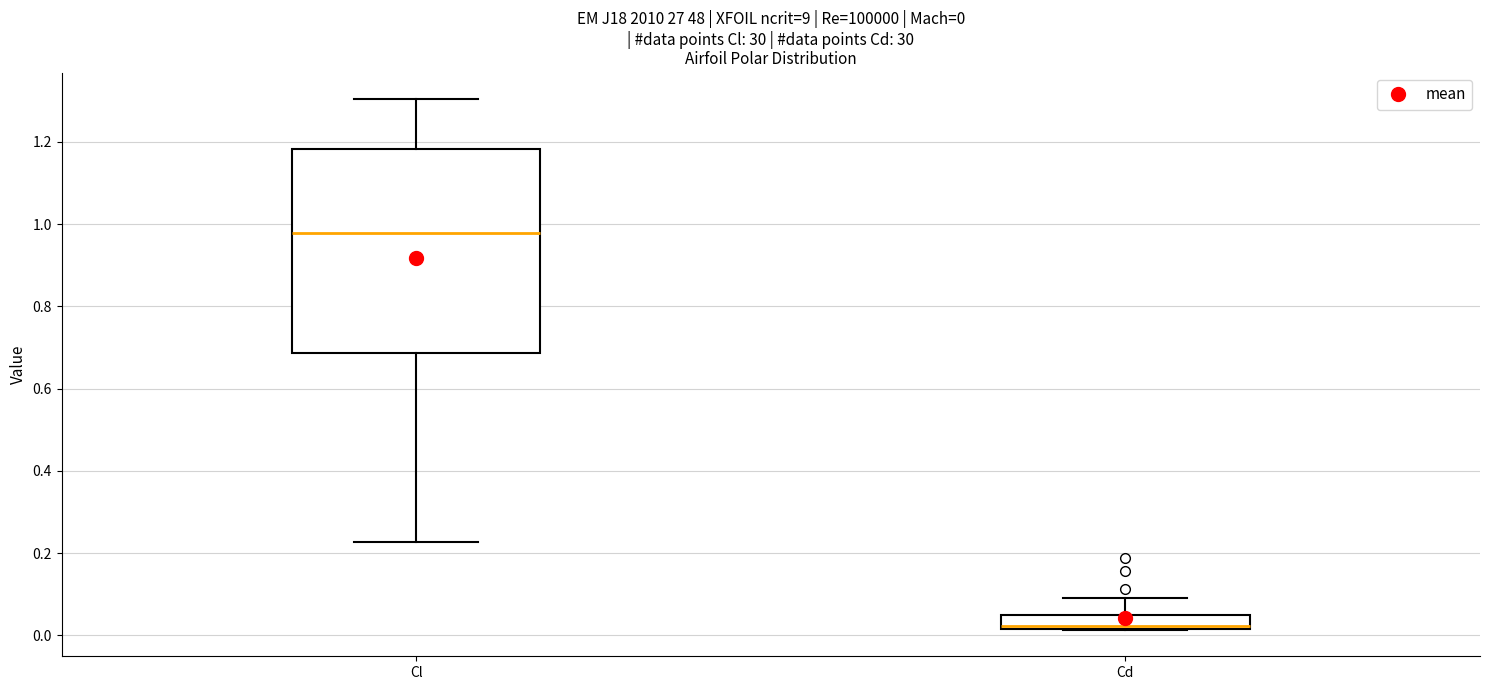

Which box has the highest median line?

Cl